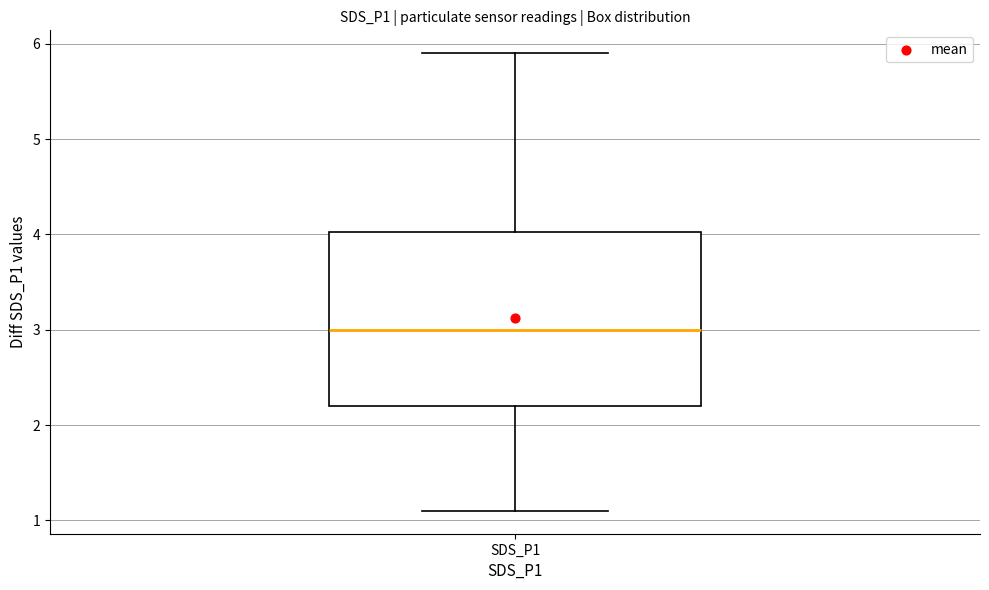

Read this box plot against the y-axis: the position of the median line, the range covered by the box, and the ends of both whiskers. The values are not printed on the chart, so give them approximately, as read against the axis.

median 3.0, box 2.2 to 4.0, whiskers 1.1 to 5.9